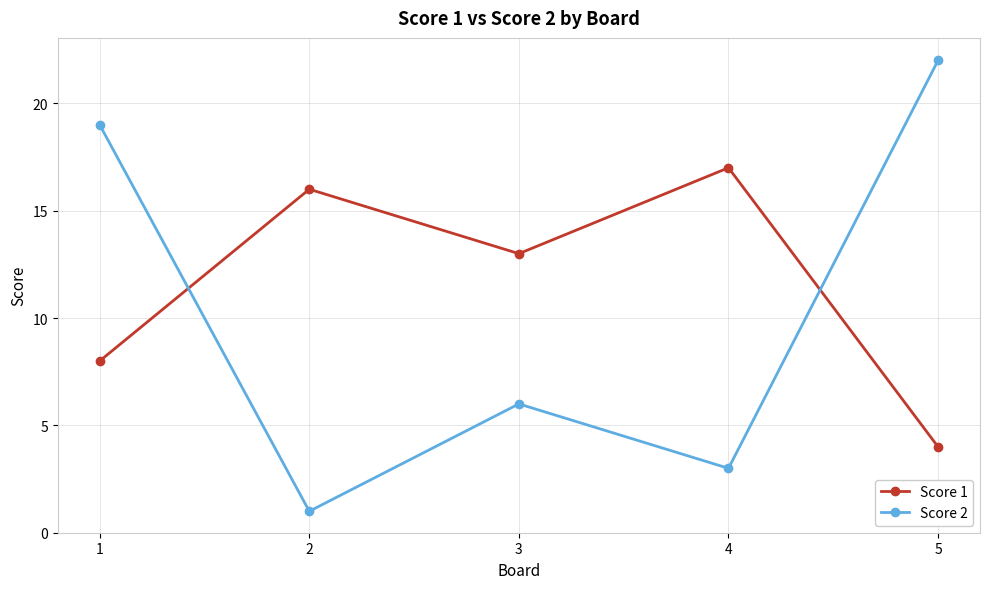

How many times do Score 2 and Score 1 cross each other?

2